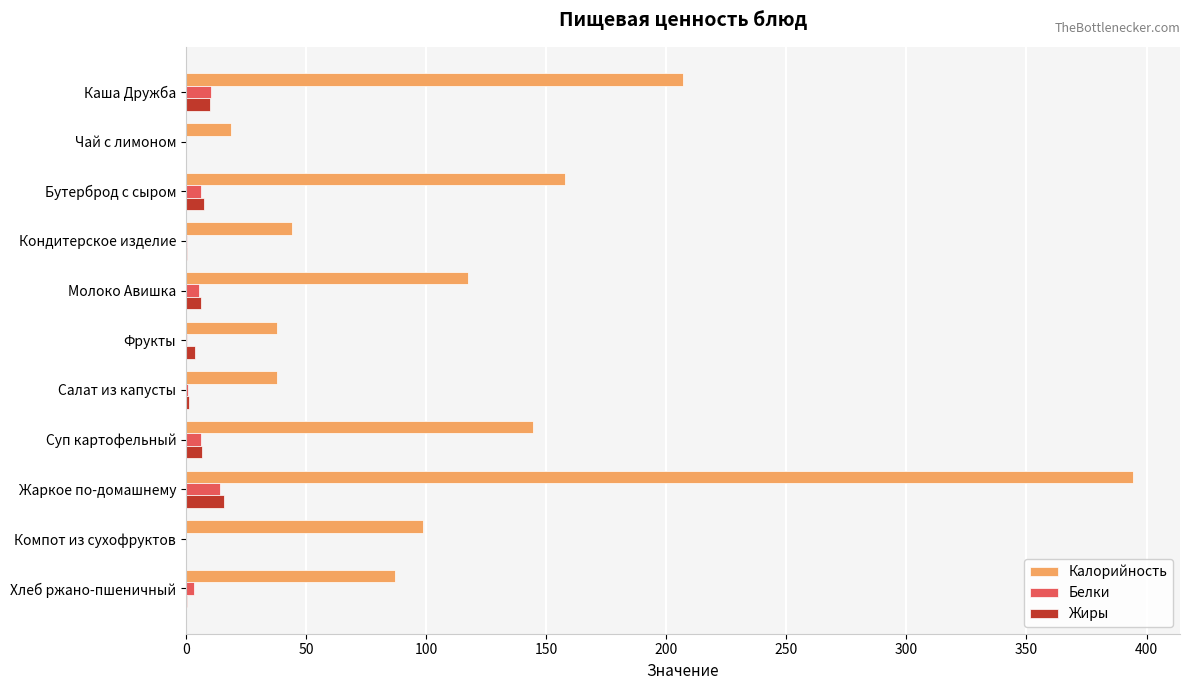

Which series has the largest total across all categories?

Калорийность